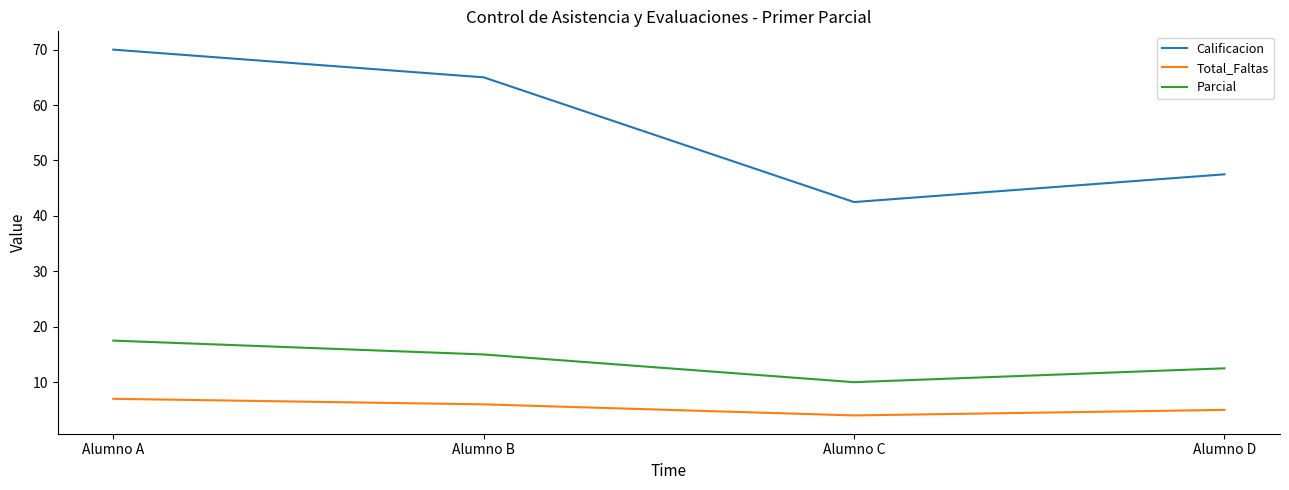

Reading left to right, what are all the values shown in this chart?

Calificacion: 70.0	65.0	42.5	47.5
Total_Faltas: 7.0	6.0	4.0	5.0
Parcial: 17.5	15.0	10.0	12.5